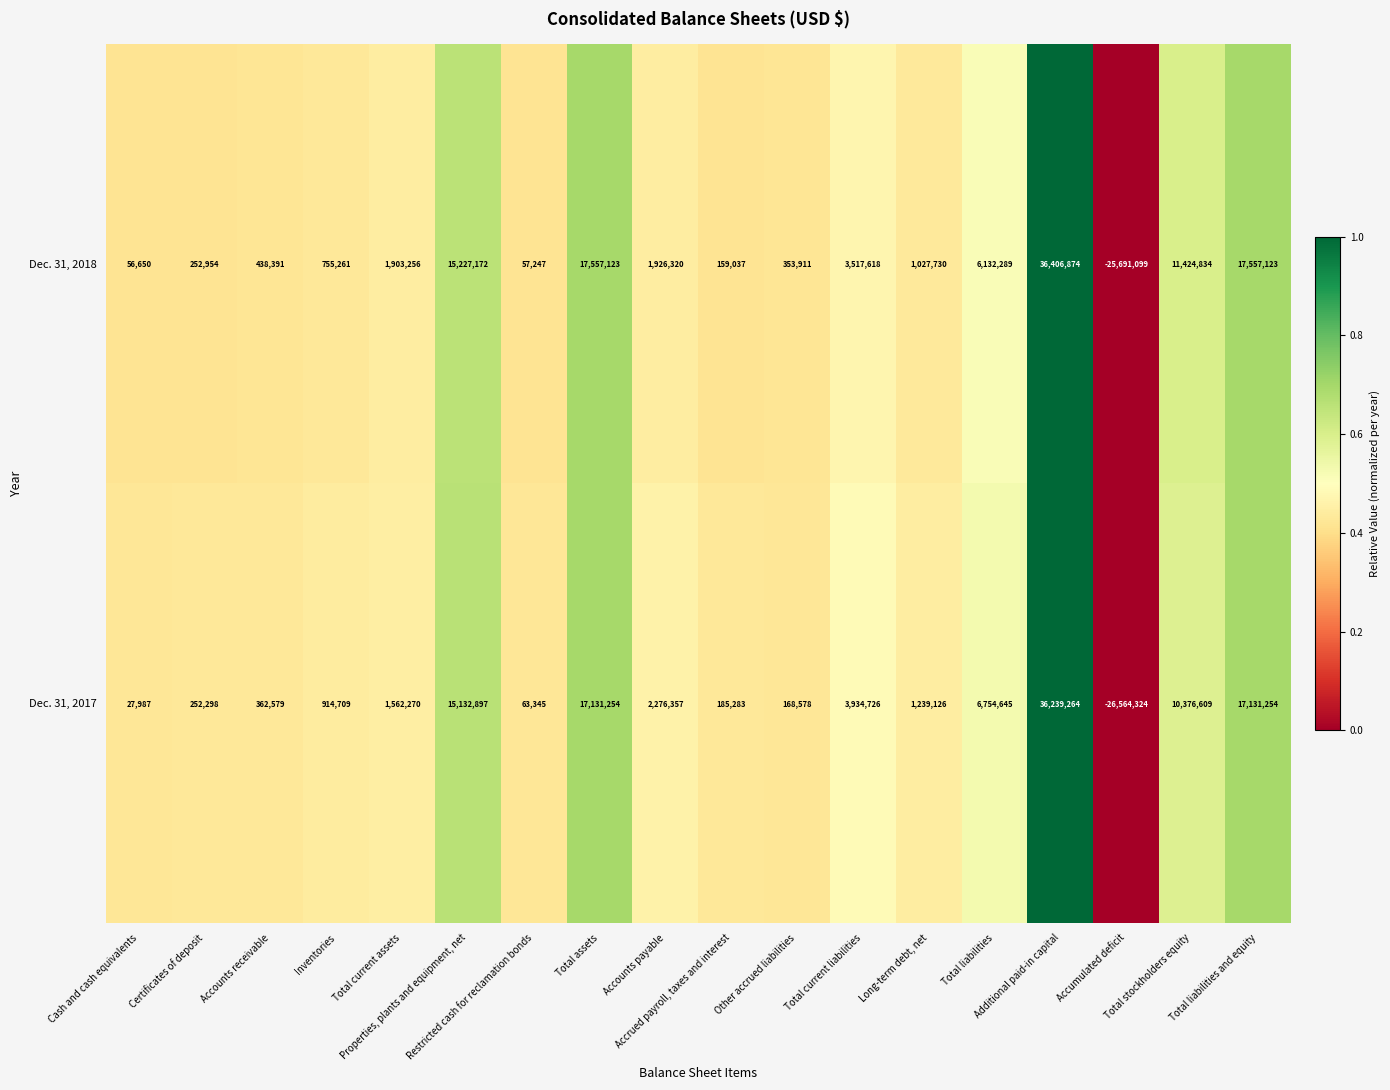

How many categories are shown in the chart?

18